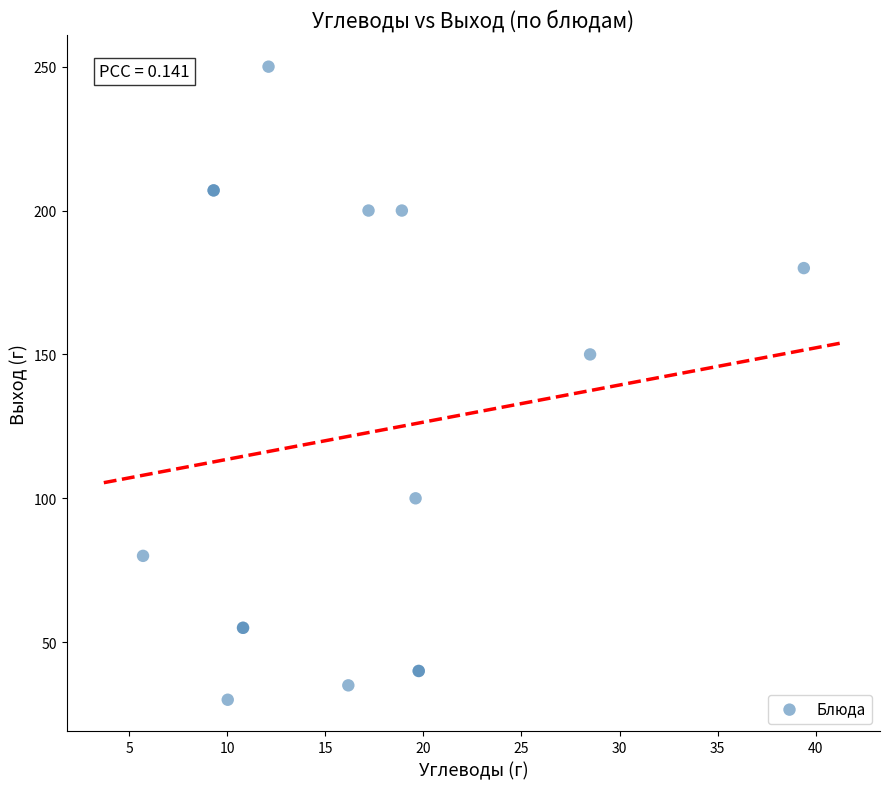

What Y value in the scatter plot is closest to 140?

150